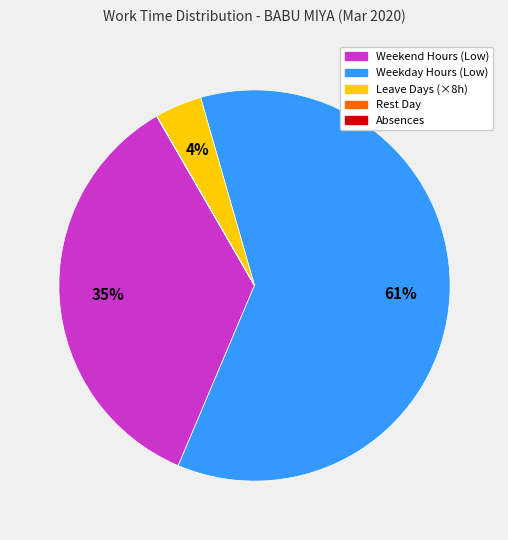

To the nearest percent, what is the average slice percentage?

20%